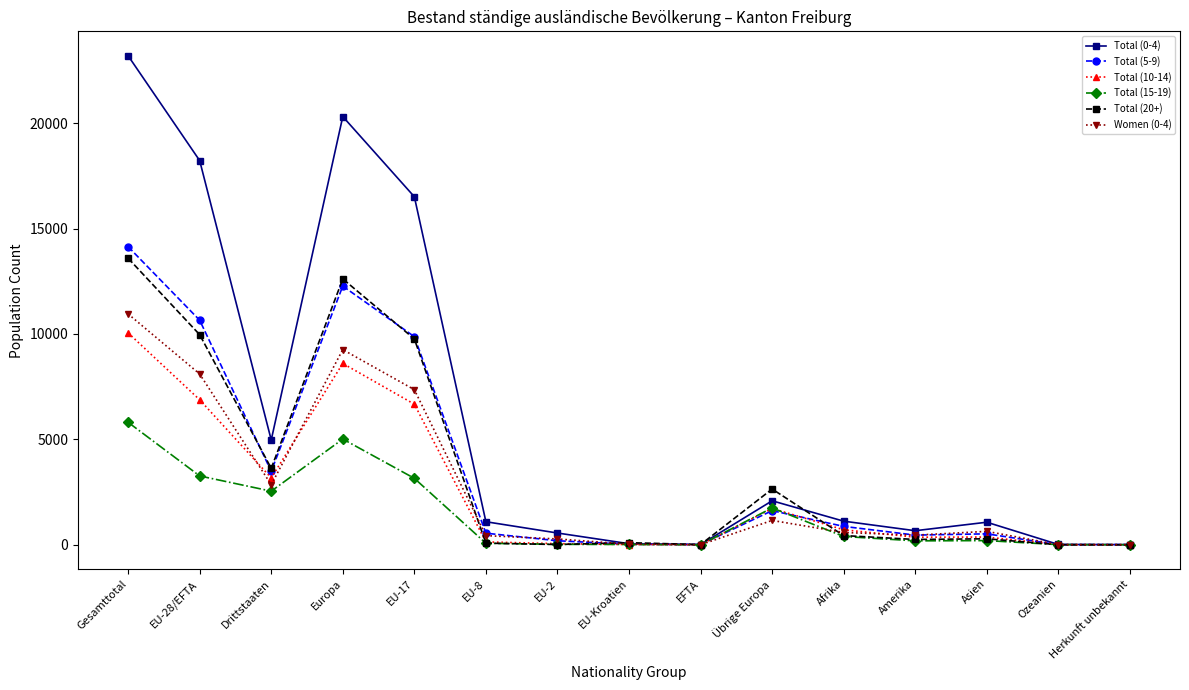

What is the label of the 15th point from the right?

Gesamttotal